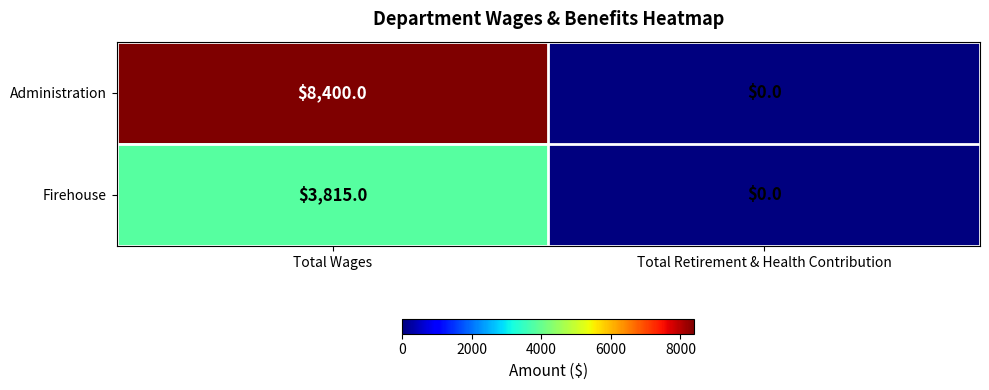

The value of Firehouse at Total Wages is 6572. True or false?

False